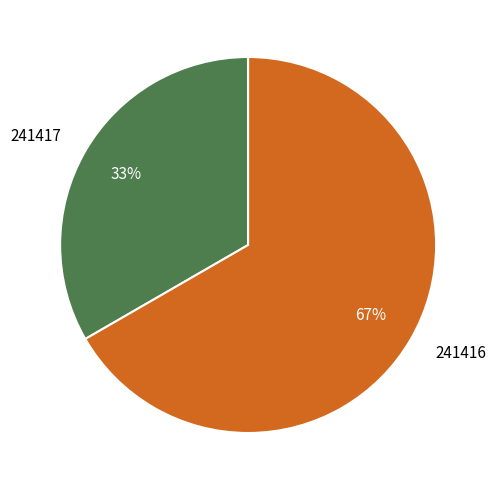

Between 241416 and 241417, which is larger?

241416